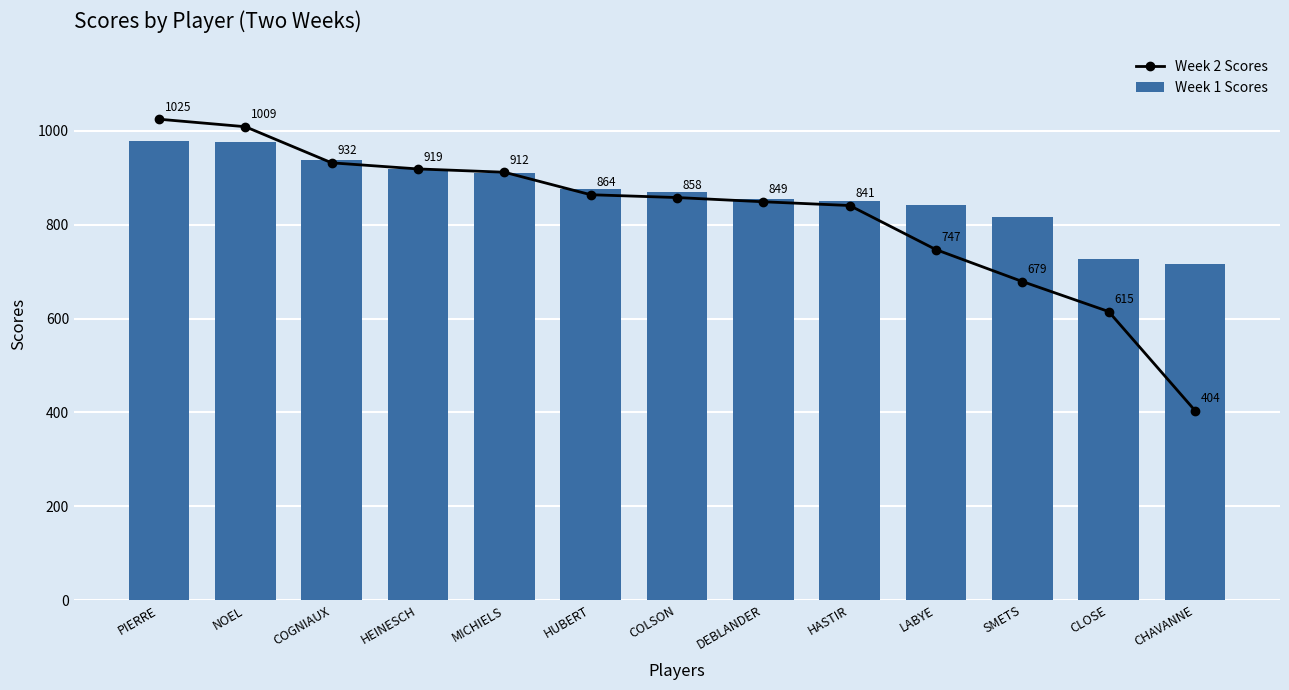

Is the value of Week 2 Scores at SMETS greater than the value of Week 1 Scores at HUBERT?

No